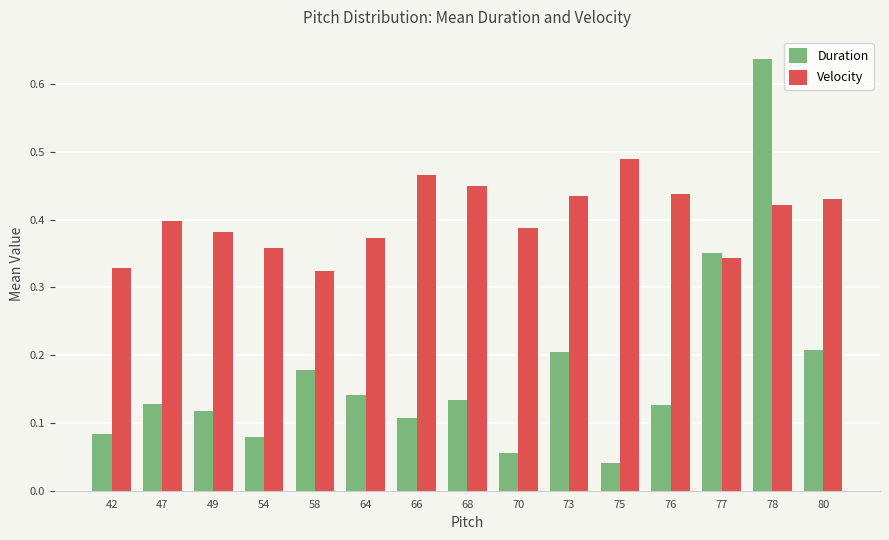

Between 49 and 78, which series saw the biggest shift?

Duration